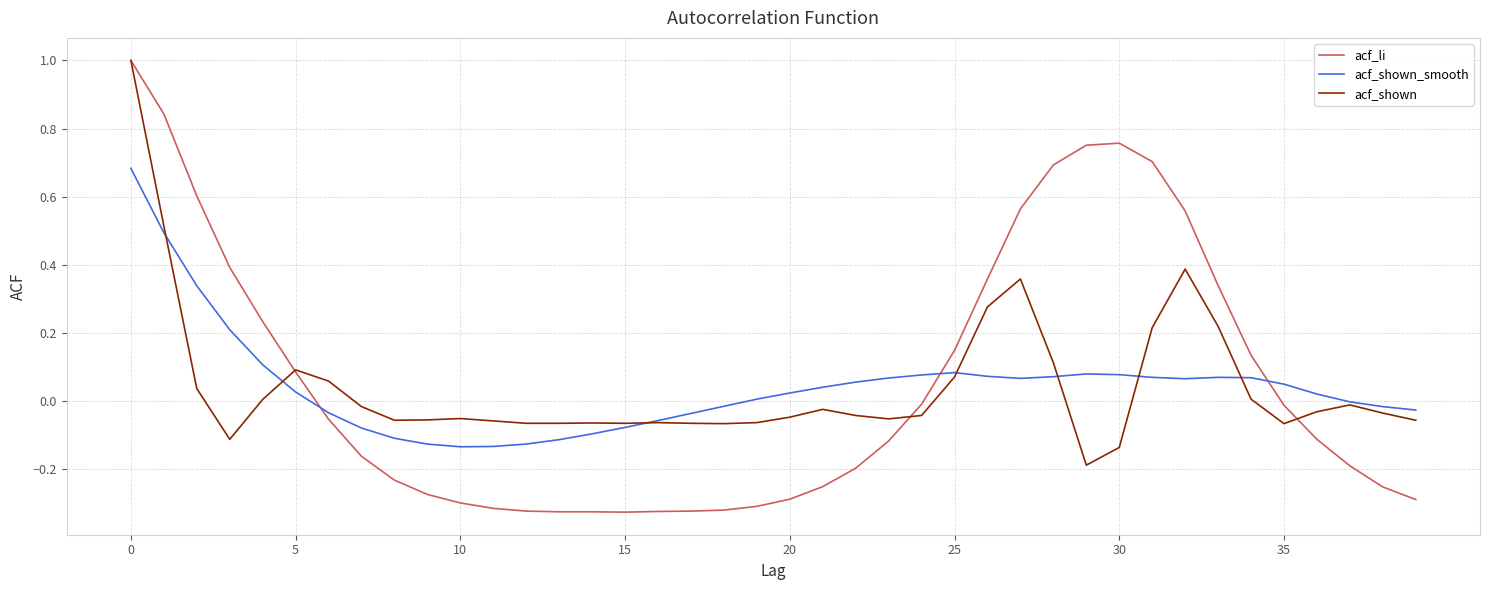

True or false: acf_li and acf_shown_smooth intersect in this chart.

True